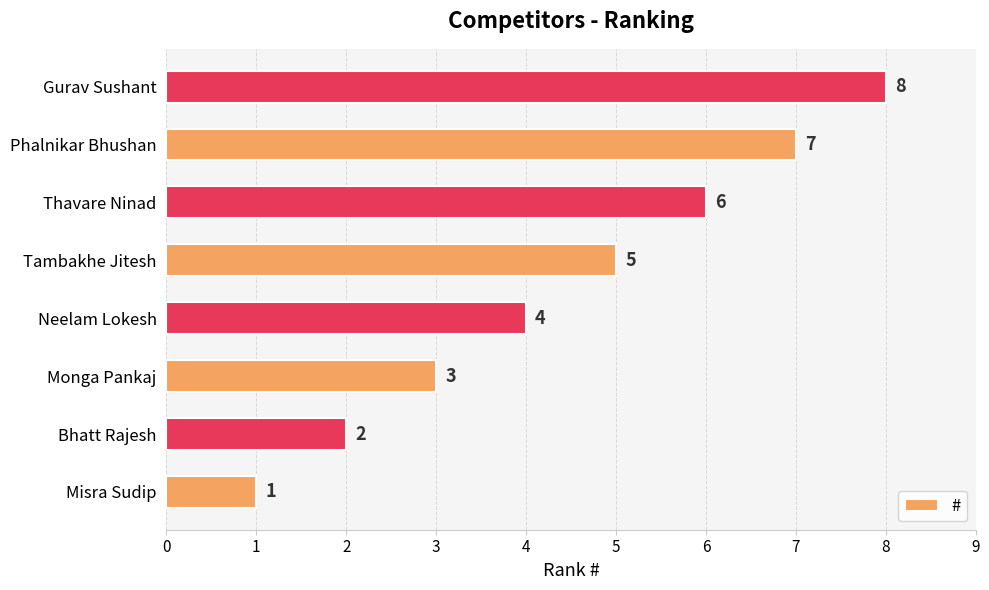

What is the ratio of the value at Thavare Ninad to the value at Neelam Lokesh?

1.5